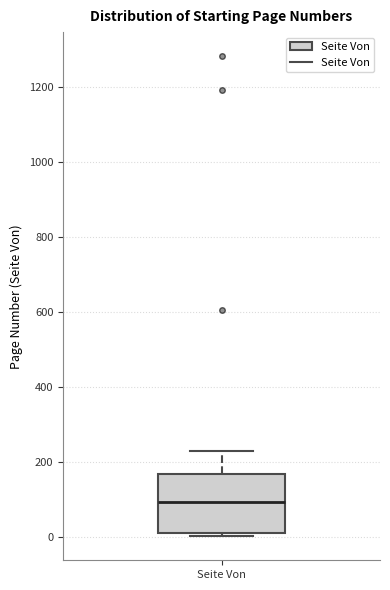

Transcribe this box plot: give where the median line is, the range the box spans, and where the two whiskers end, as read against the y-axis. The values are not printed on the chart, so give them approximately, as read against the axis.

median 100, box 0 to 160, whiskers 0 (just below the box's lower edge) to 220